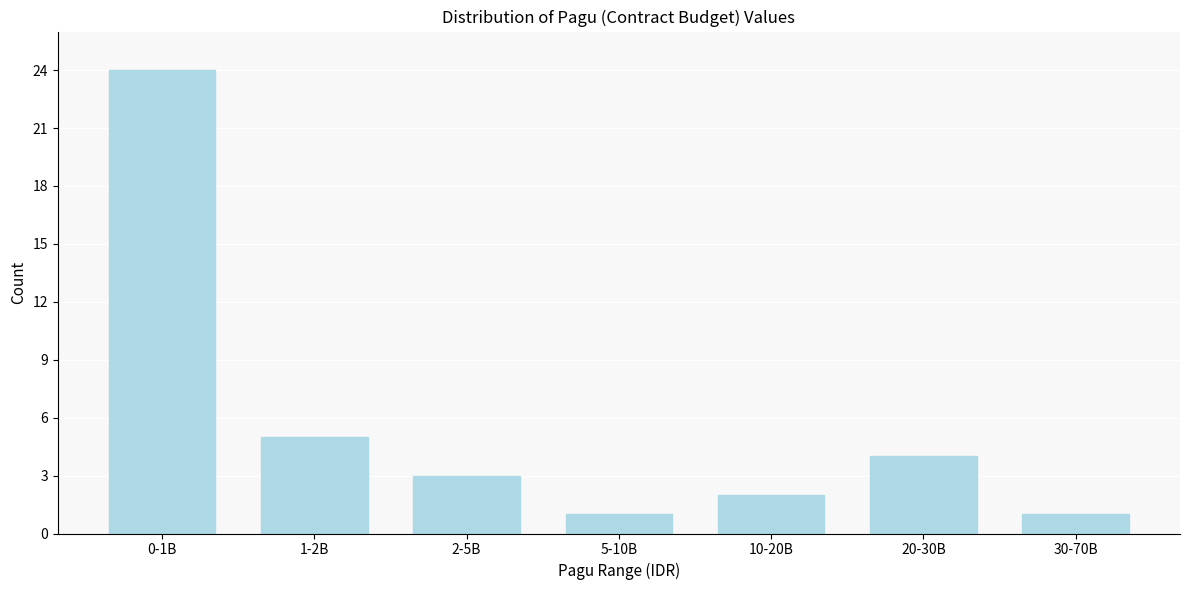

Reading left to right, what are all the values shown in this chart?

24	5	3	1	2	4	1